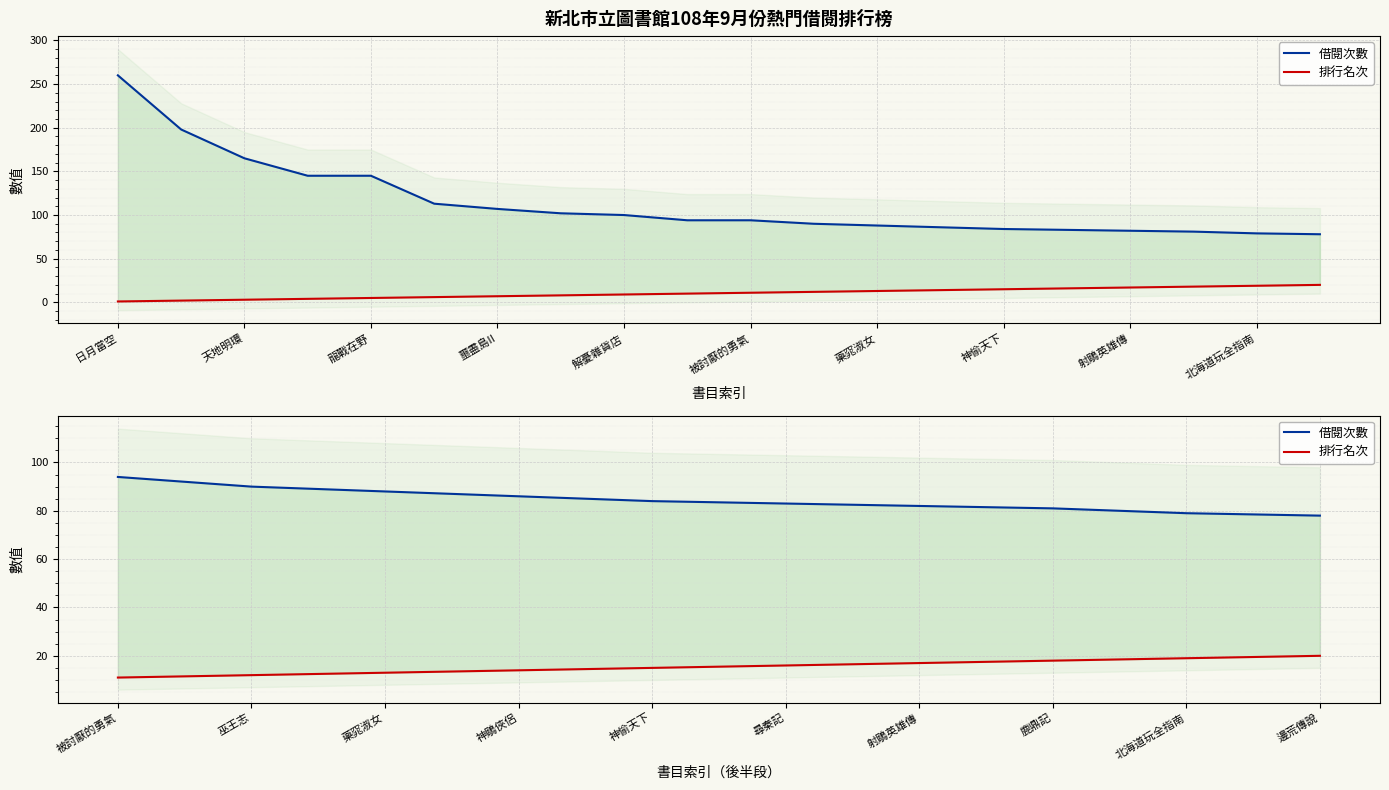

True or false: 排行名次 and 借閱次數 cross at least once.

False